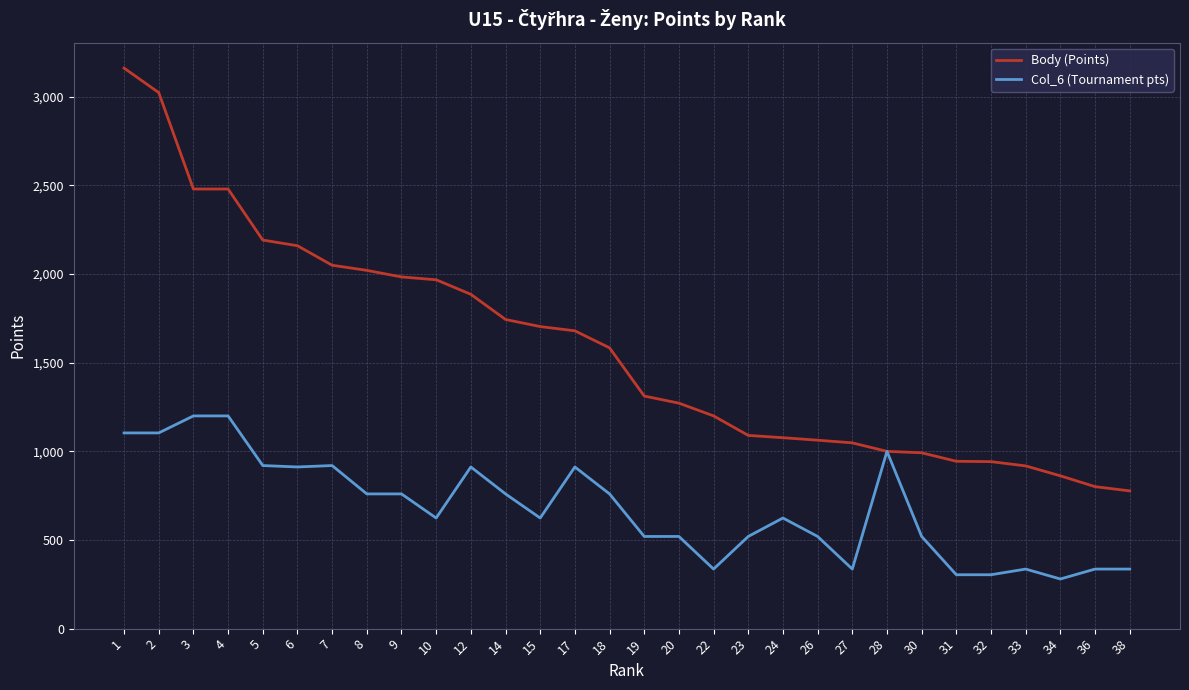

What is the lowest value of the Col_6 (Tournament pts) series?

280